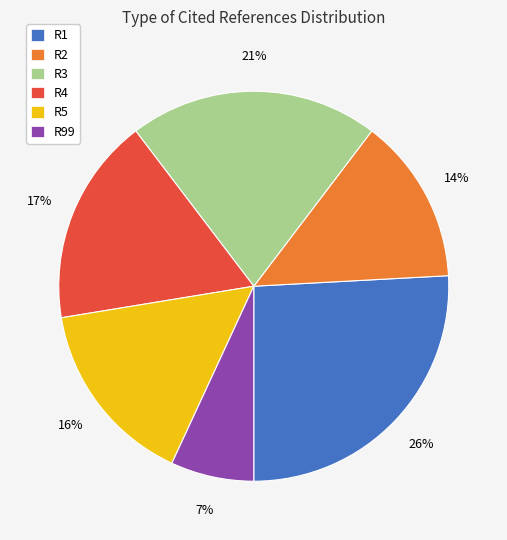

Is it true that R5 is 26% of the pie?

False